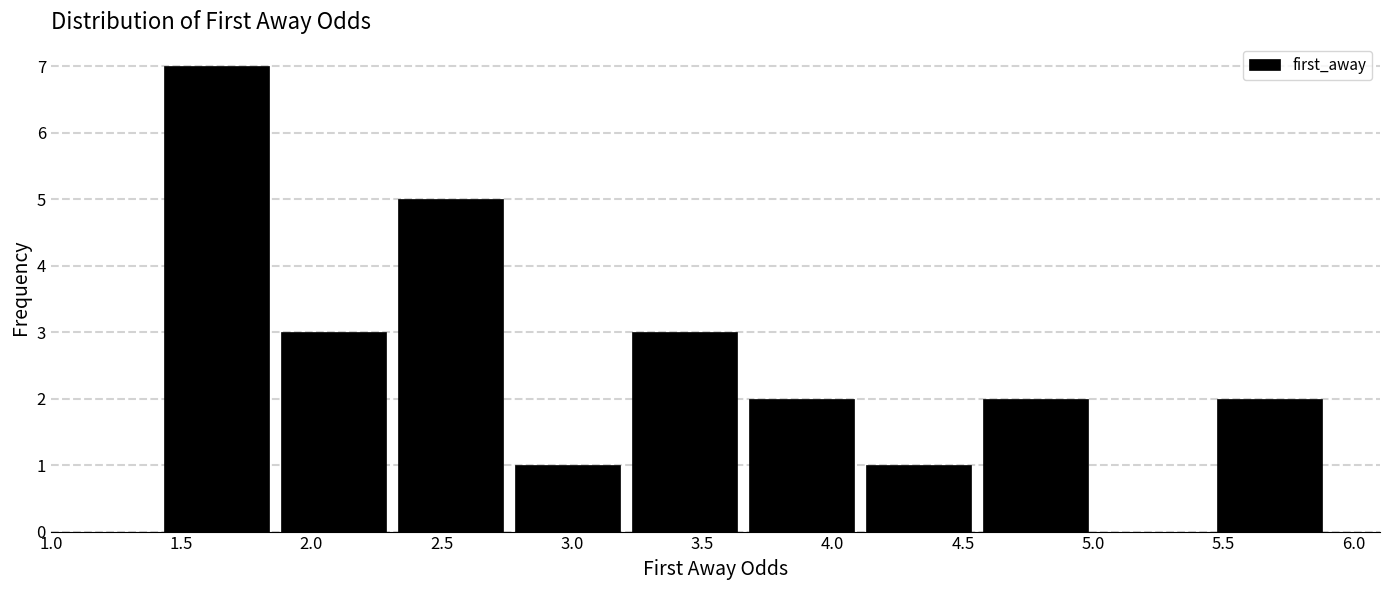

Which range on the x-axis has the tallest bar?

1.40 to 1.85